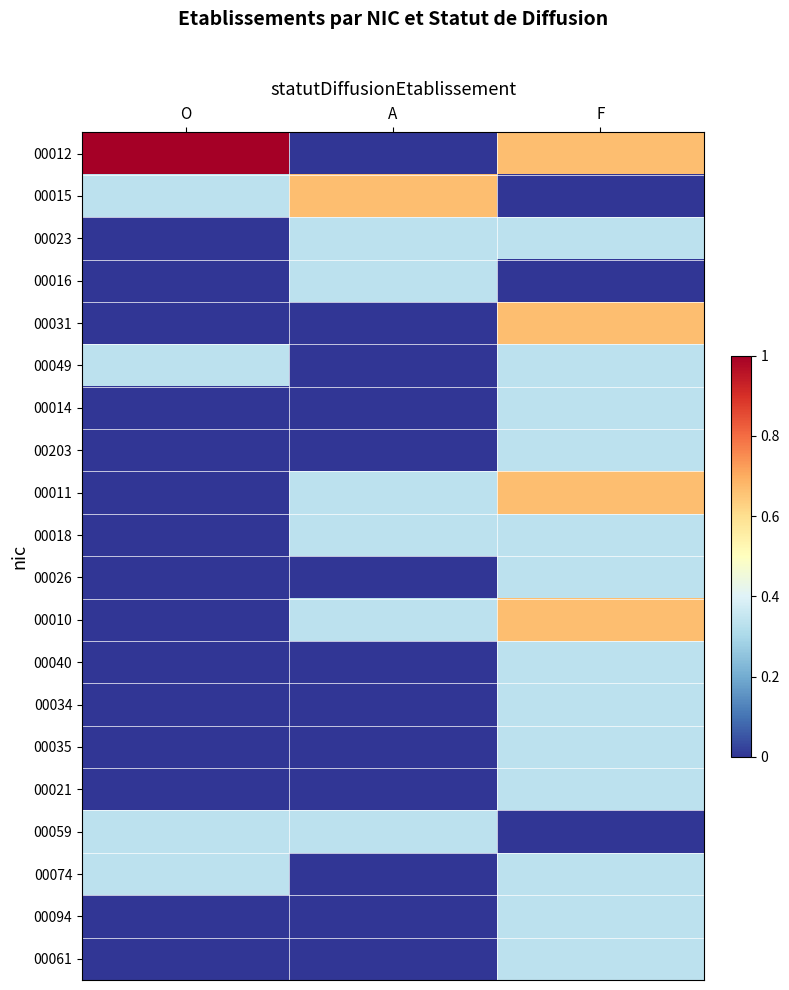

Which series has the largest total across all categories?

00012